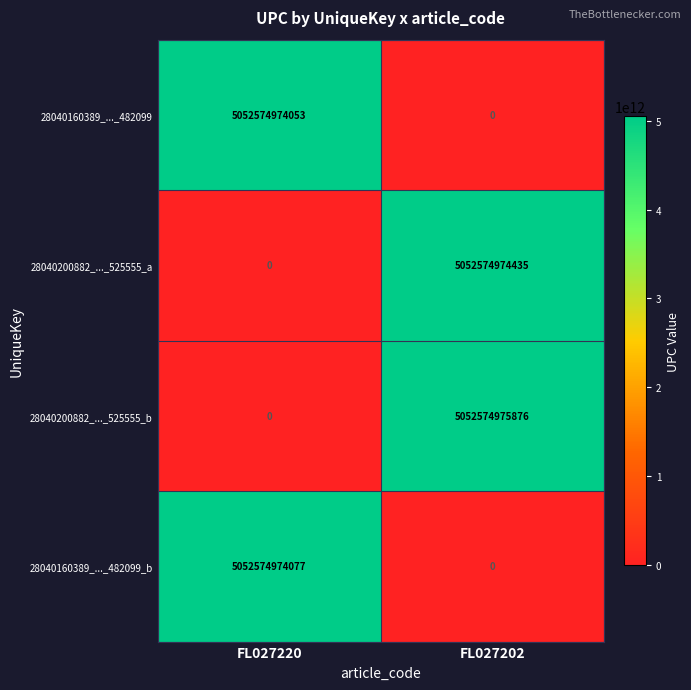

List the labels in order of 28040160389_..._482099_b value, largest first.

FL027220, FL027202